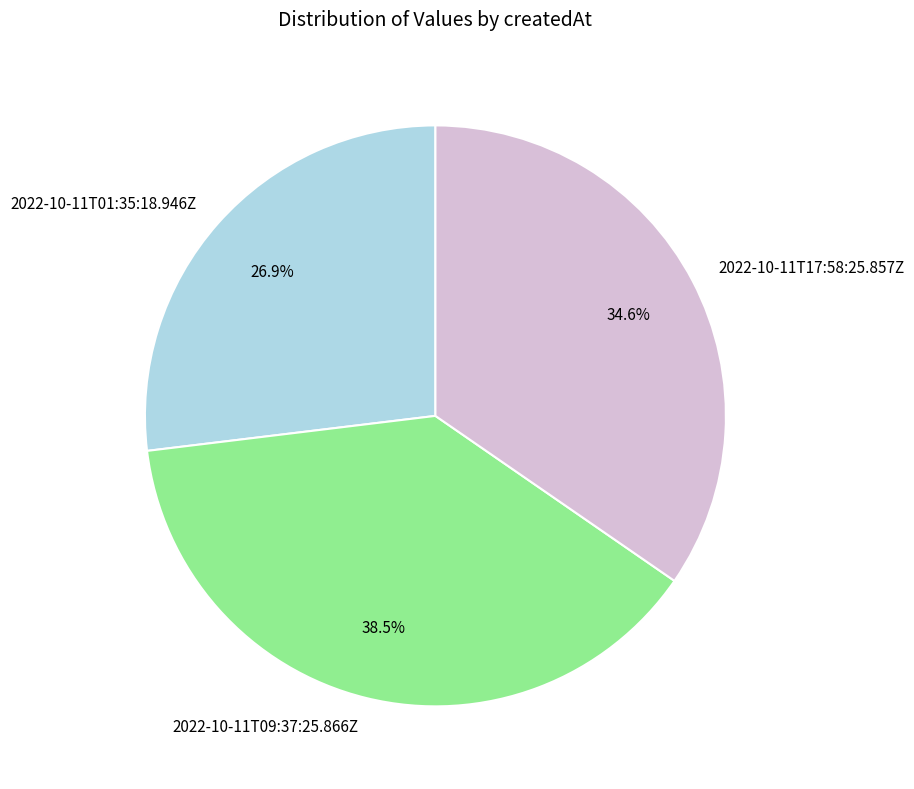

Is there any slice that represents more than half of the pie?

No